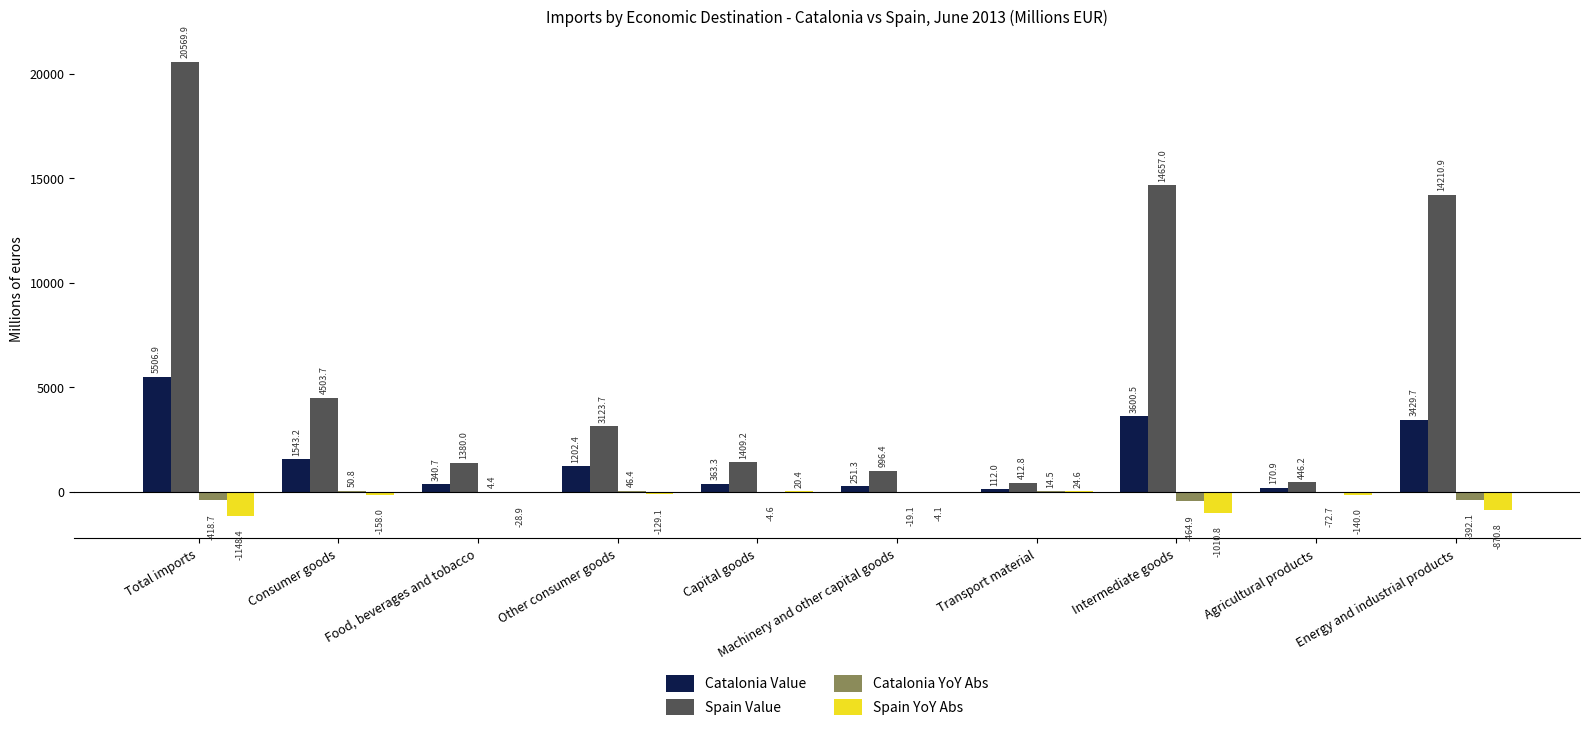

How many data points in Catalonia Value are above 1202?

5